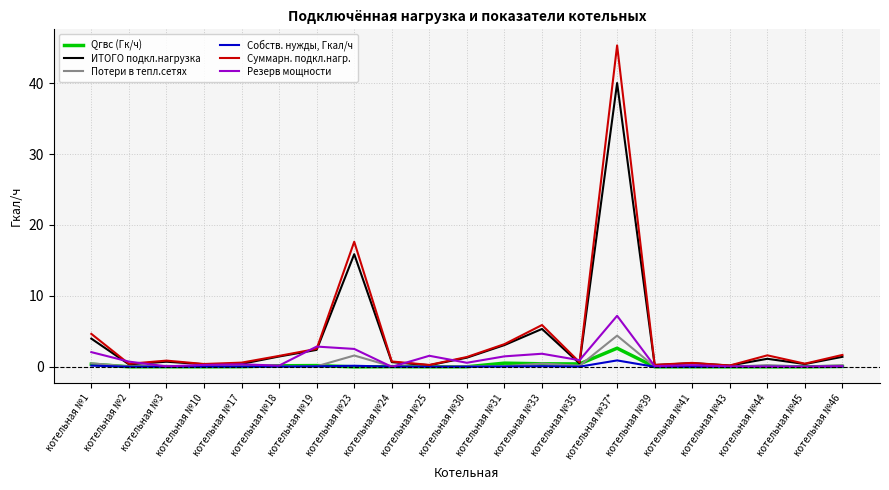

How many lines are shown in the chart?

6